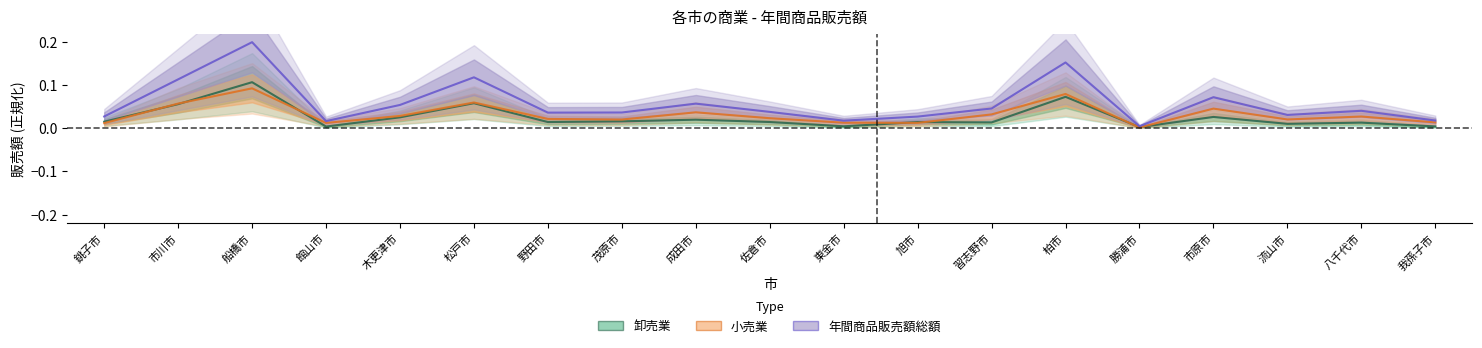

What are all the series names shown in the legend?

卸売業, 小売業, 年間商品販売額総額